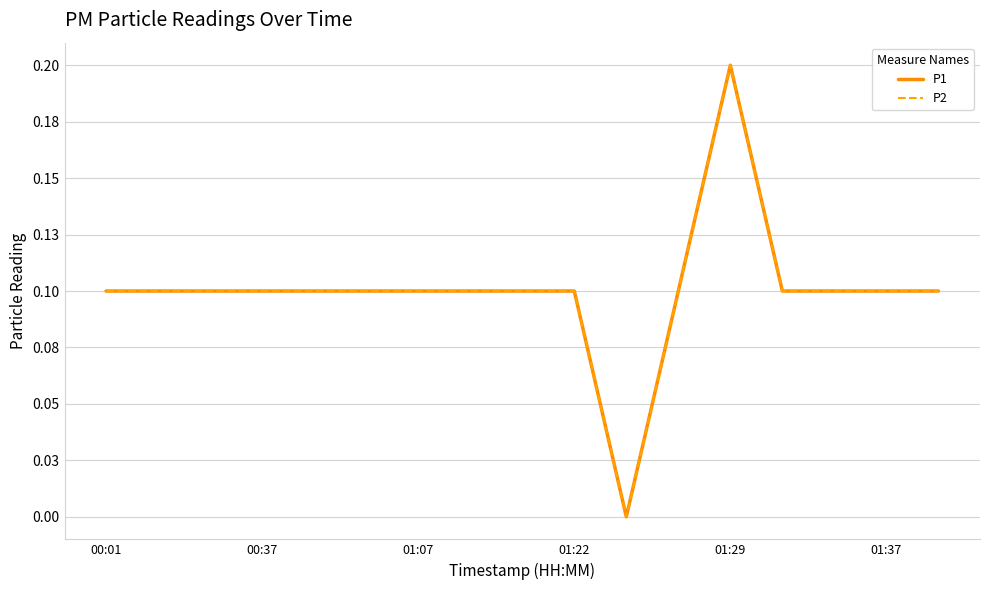

True or false: P2 and P1 intersect in this chart.

False